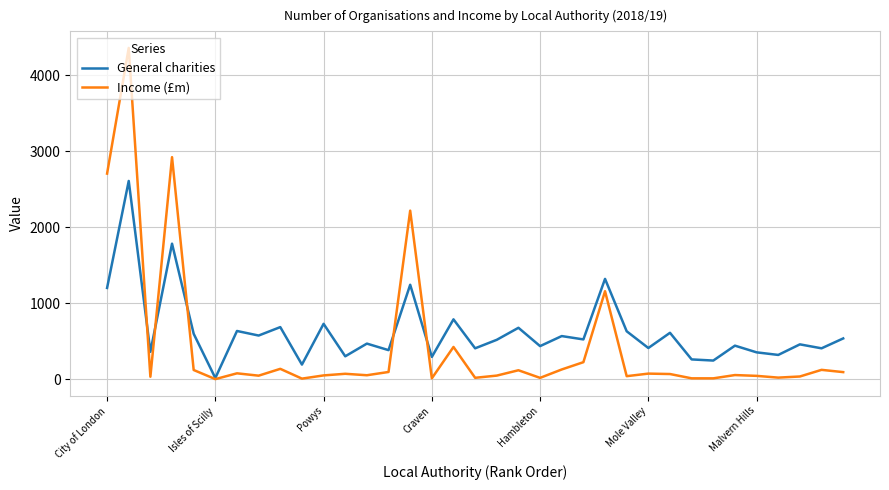

List the series in order of their peak value, lowest first.

General charities, Income (£m)